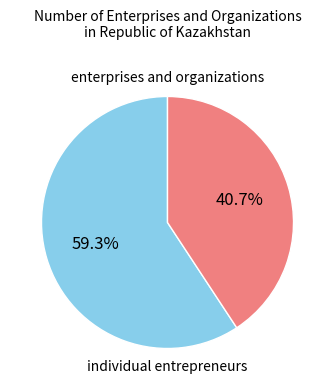

Is there a majority slice in this chart?

Yes